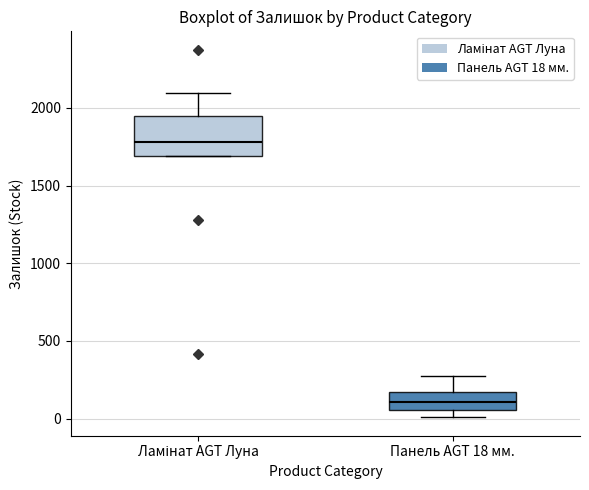

Which box has the lowest median line?

Панель AGT 18 мм.